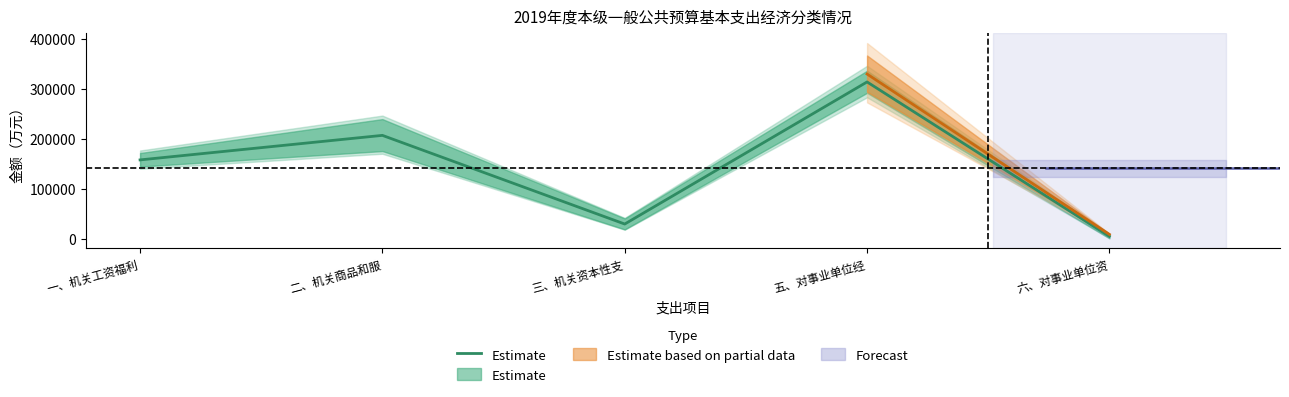

Where is the first local minimum?

三、机关资本性支